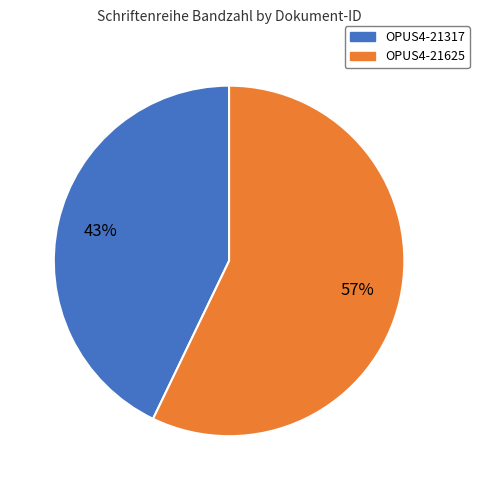

True or false: OPUS4-21625 accounts for 44% of the total.

False